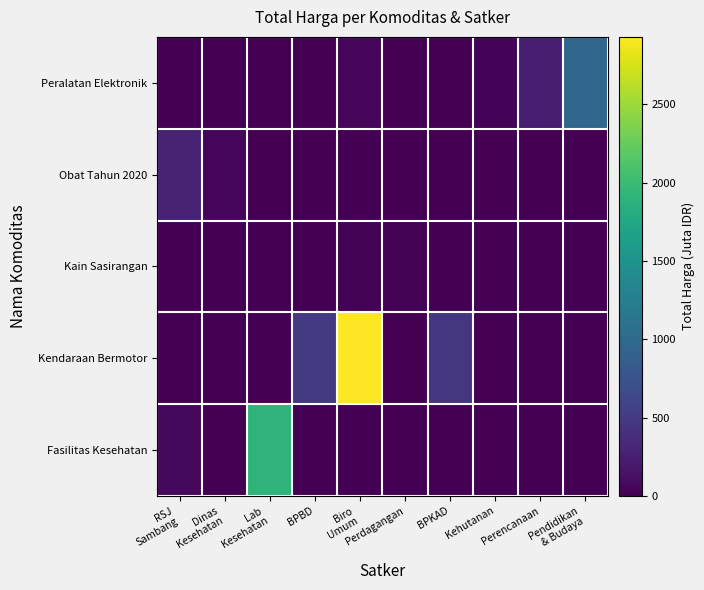

What is the difference between the highest and lowest values at BPBD?

493.0